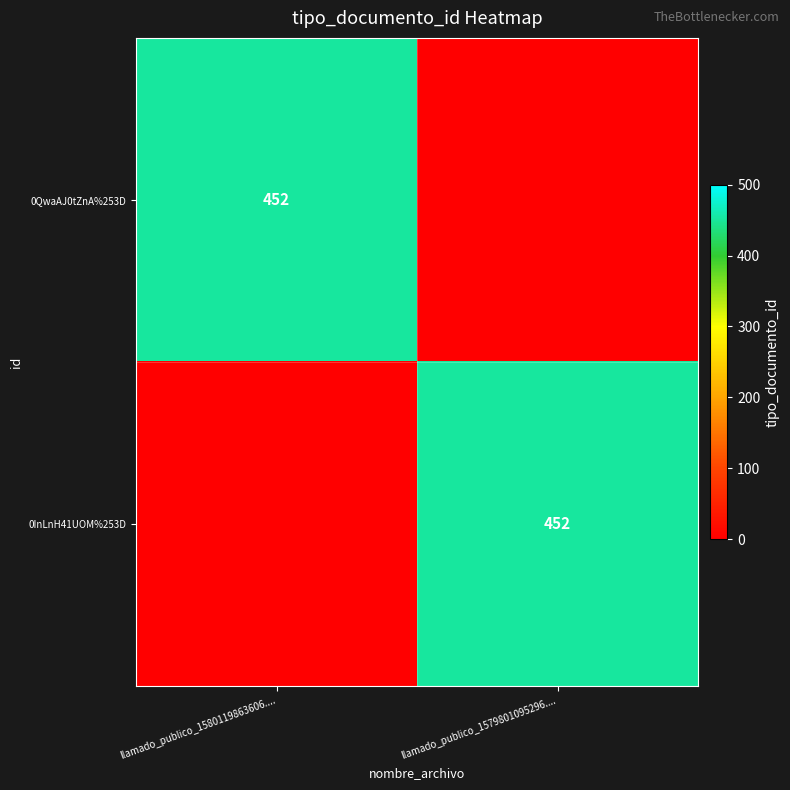

The 0QwaAJ0tZnA%253D series shows 452 at llamado_publico_1580119863606..... True or false?

True